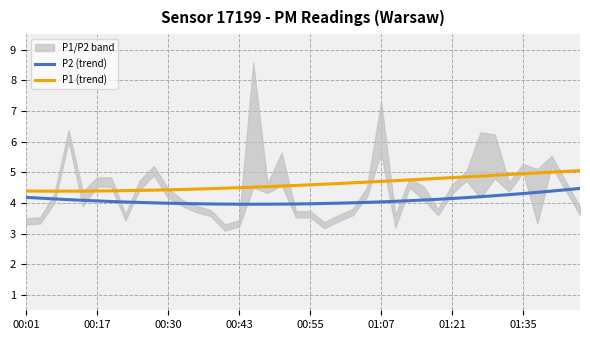

What is the difference between the second highest and second lowest values in the P1 (trend) series?

0.6